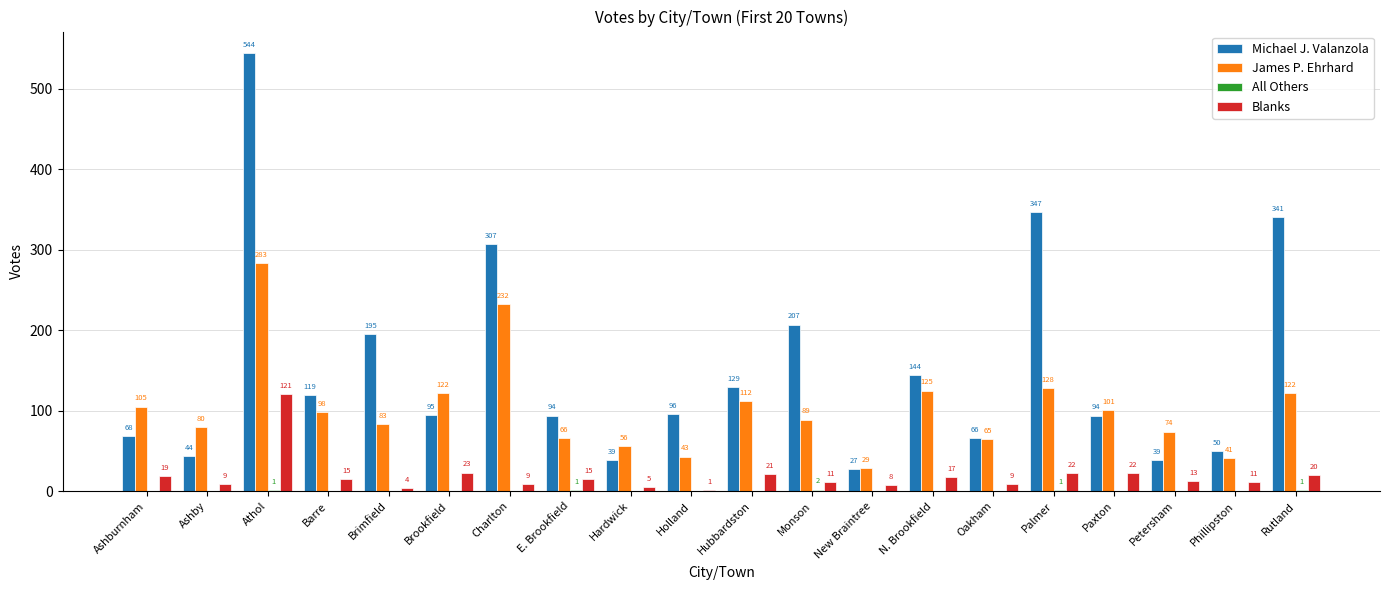

Is it true that Michael J. Valanzola equals 347 at Palmer?

True